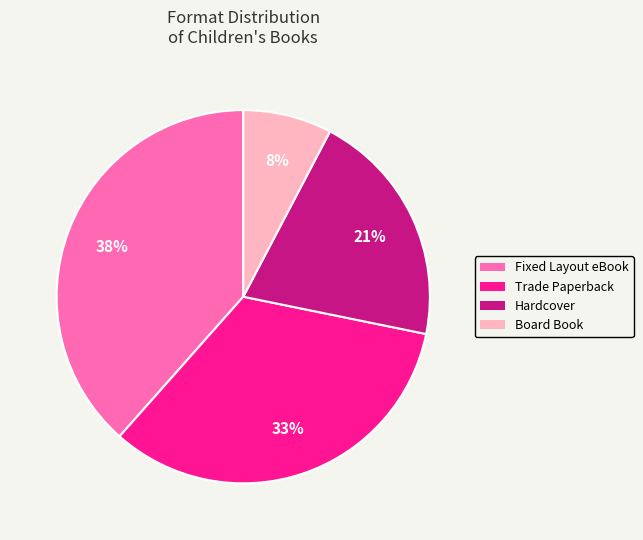

What percentage is the Trade Paperback slice, to the nearest percent?

33%